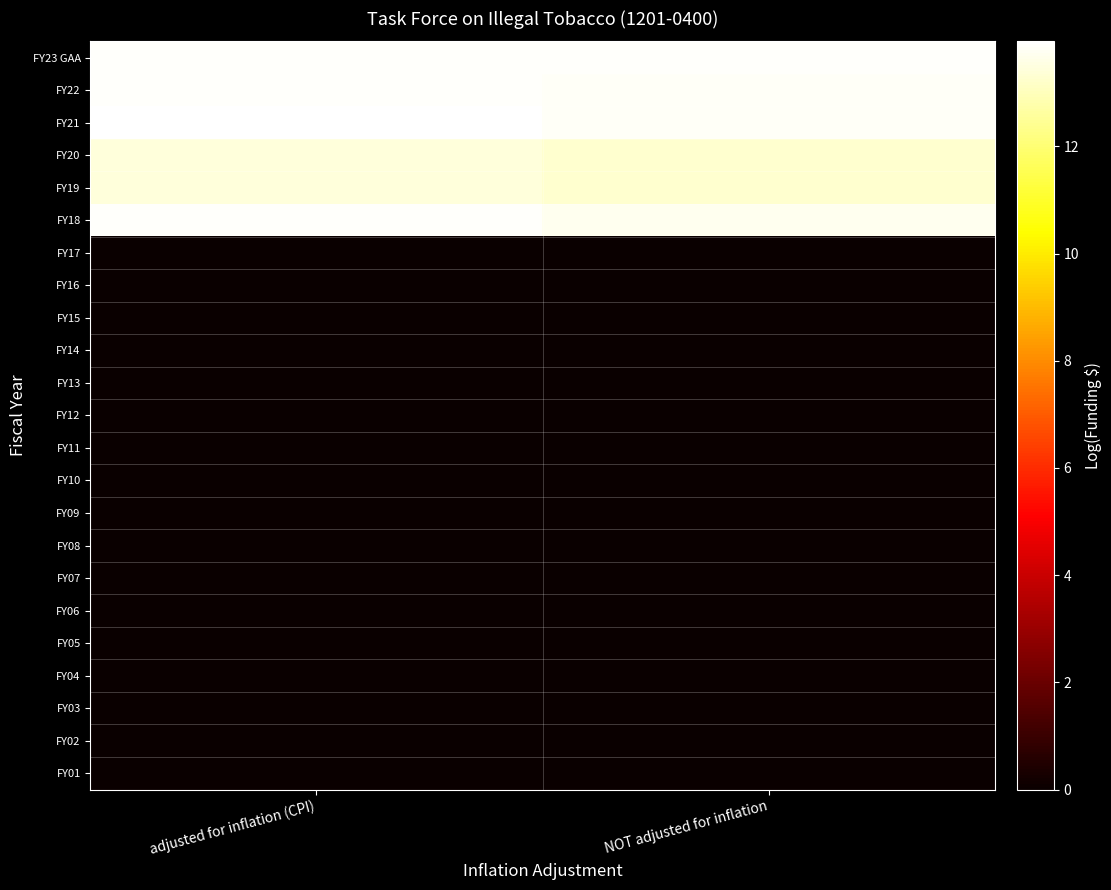

Is the value of FY13 at NOT adjusted for inflation greater than the value of FY18 at NOT adjusted for inflation?

No